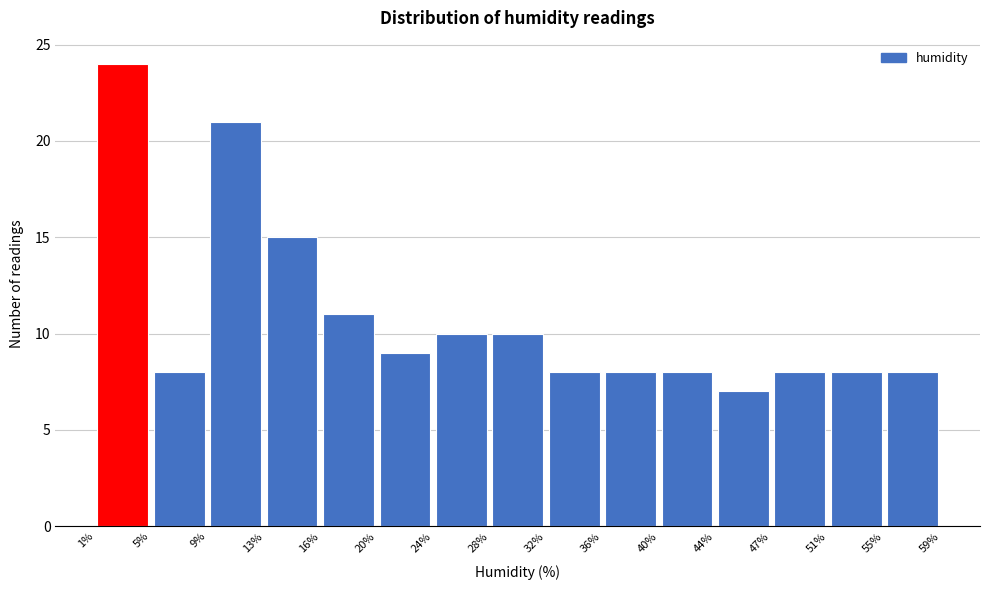

Which range on the x-axis has the tallest bar?

1% to 5%